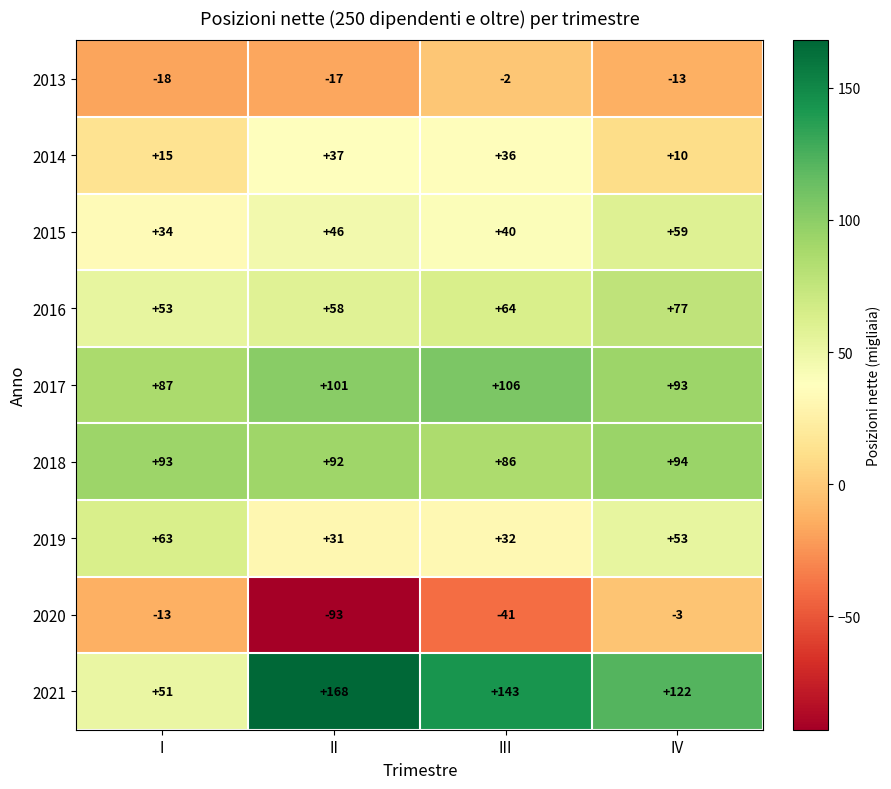

What is the difference between the highest and lowest values at IV?

135